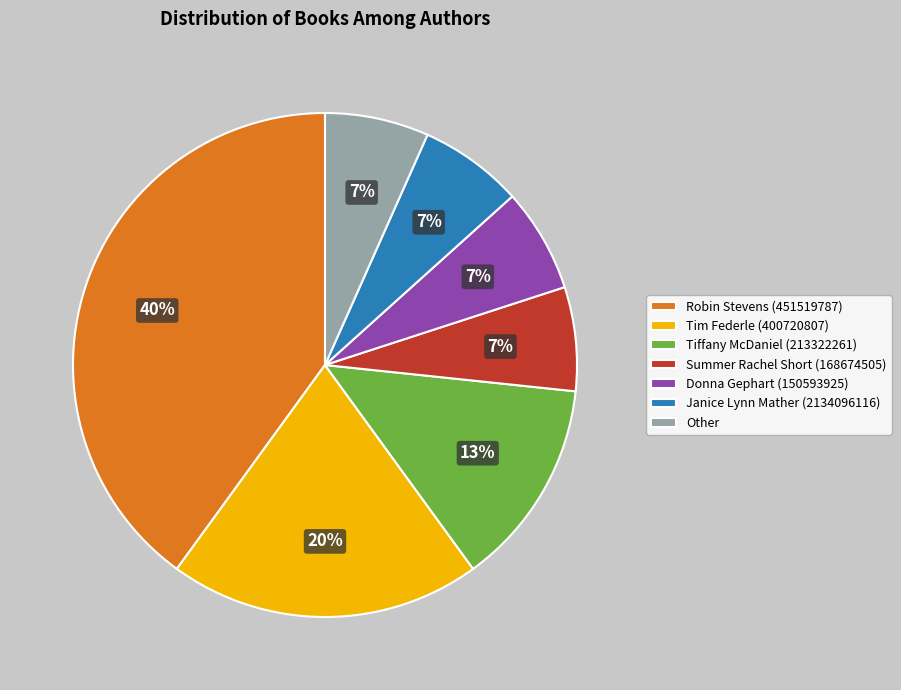

To the nearest percent, what is the combined percentage of Tim Federle (400720807) and Janice Lynn Mather (2134096116)?

27%